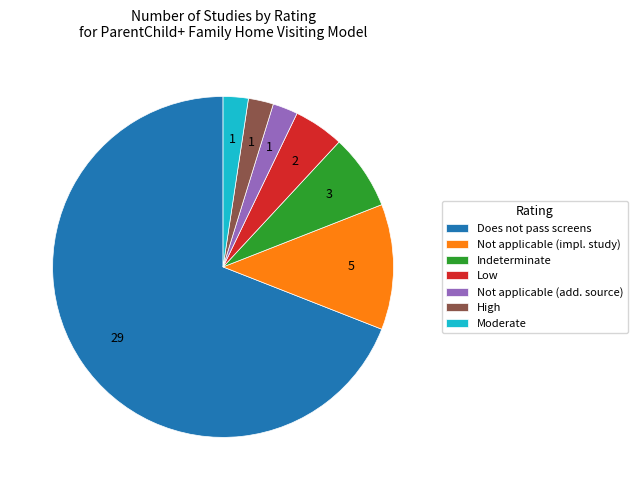

Count the number of slices in the pie.

7